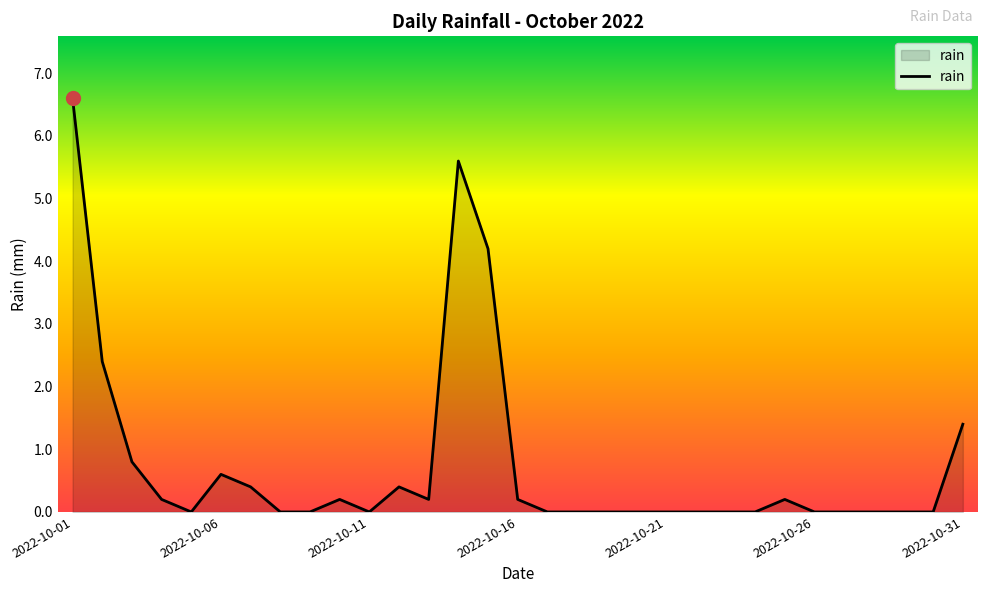

What is the greatest value displayed?

6.6